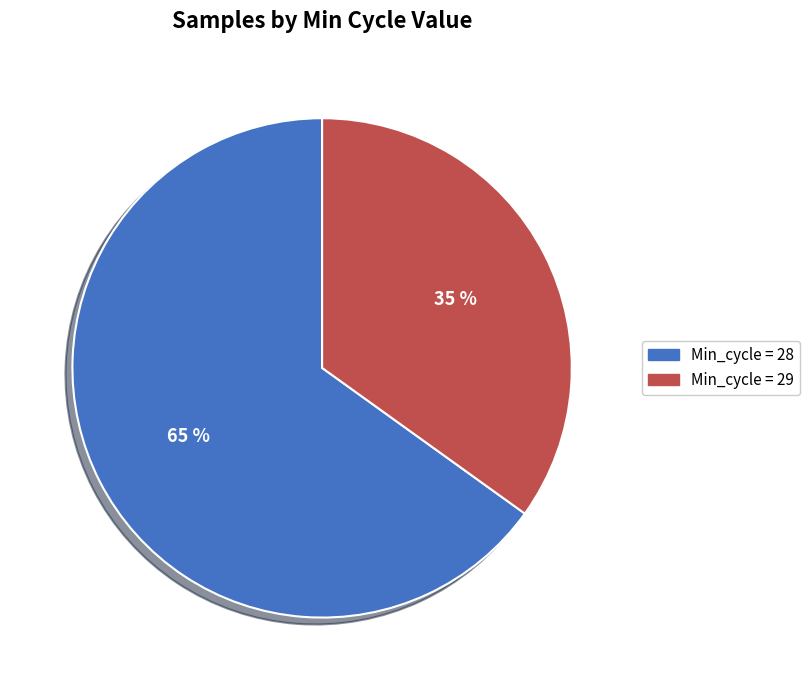

Does any single category account for the majority?

Yes